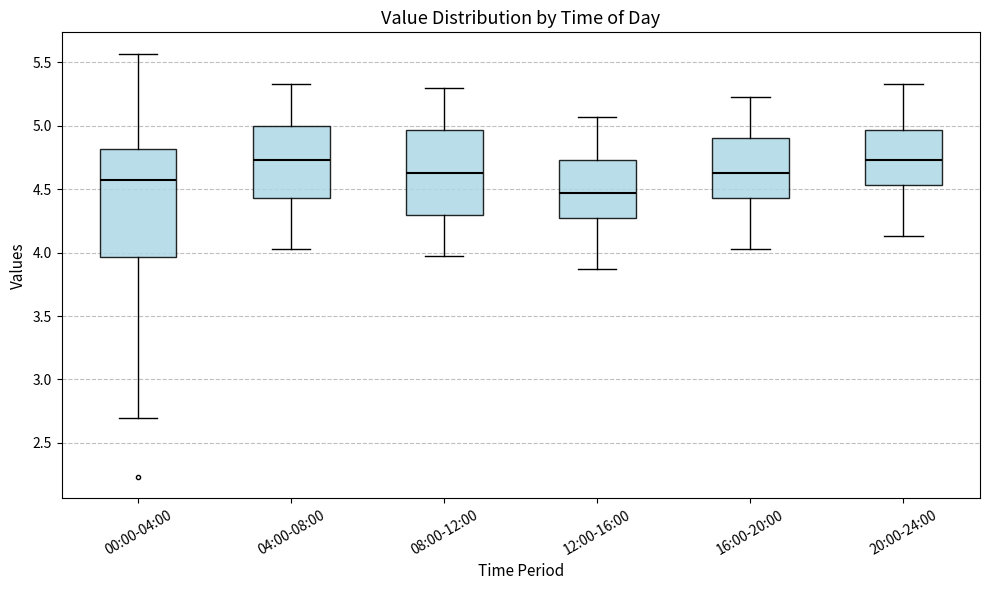

Reading left to right, read every box against the y-axis: the position of its median line, the range the box covers, and the ends of its whiskers. The values are not printed on the chart, so give them approximately, as read against the axis.

00:00-04:00: median 4.55, box 3.95 to 4.80, whiskers 2.70 to 5.55
04:00-08:00: median 4.75, box 4.45 to 5.00, whiskers 4.05 to 5.35
08:00-12:00: median 4.65, box 4.30 to 4.95, whiskers 3.95 to 5.30
12:00-16:00: median 4.45, box 4.25 to 4.75, whiskers 3.85 to 5.05
16:00-20:00: median 4.65, box 4.45 to 4.90, whiskers 4.05 to 5.25
20:00-24:00: median 4.75, box 4.55 to 4.95, whiskers 4.15 to 5.35